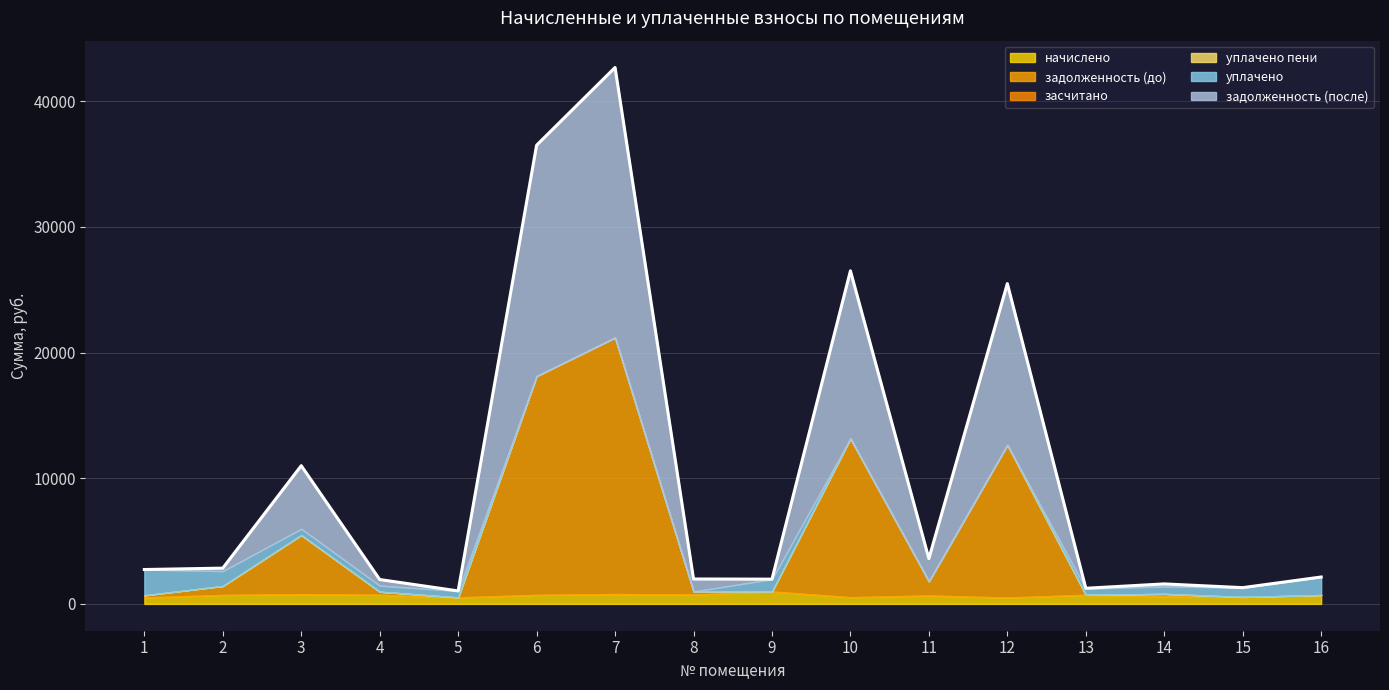

At which category is the sum across all series the highest?

7